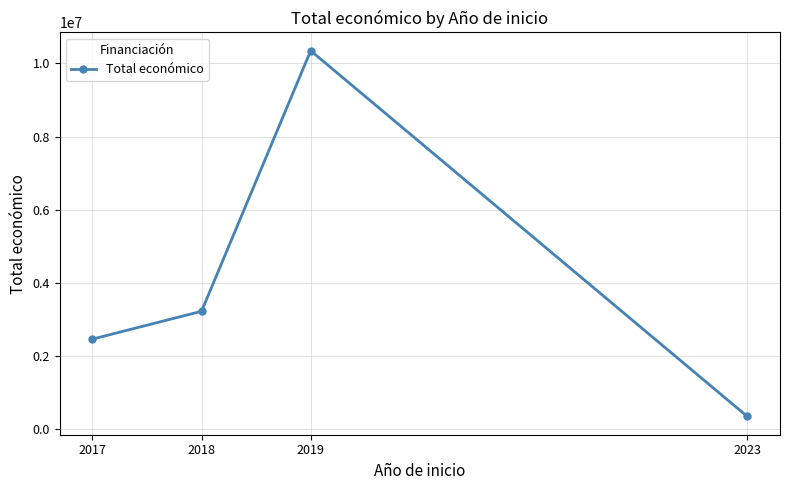

True or false: the data has more than 1 interior local peaks.

False